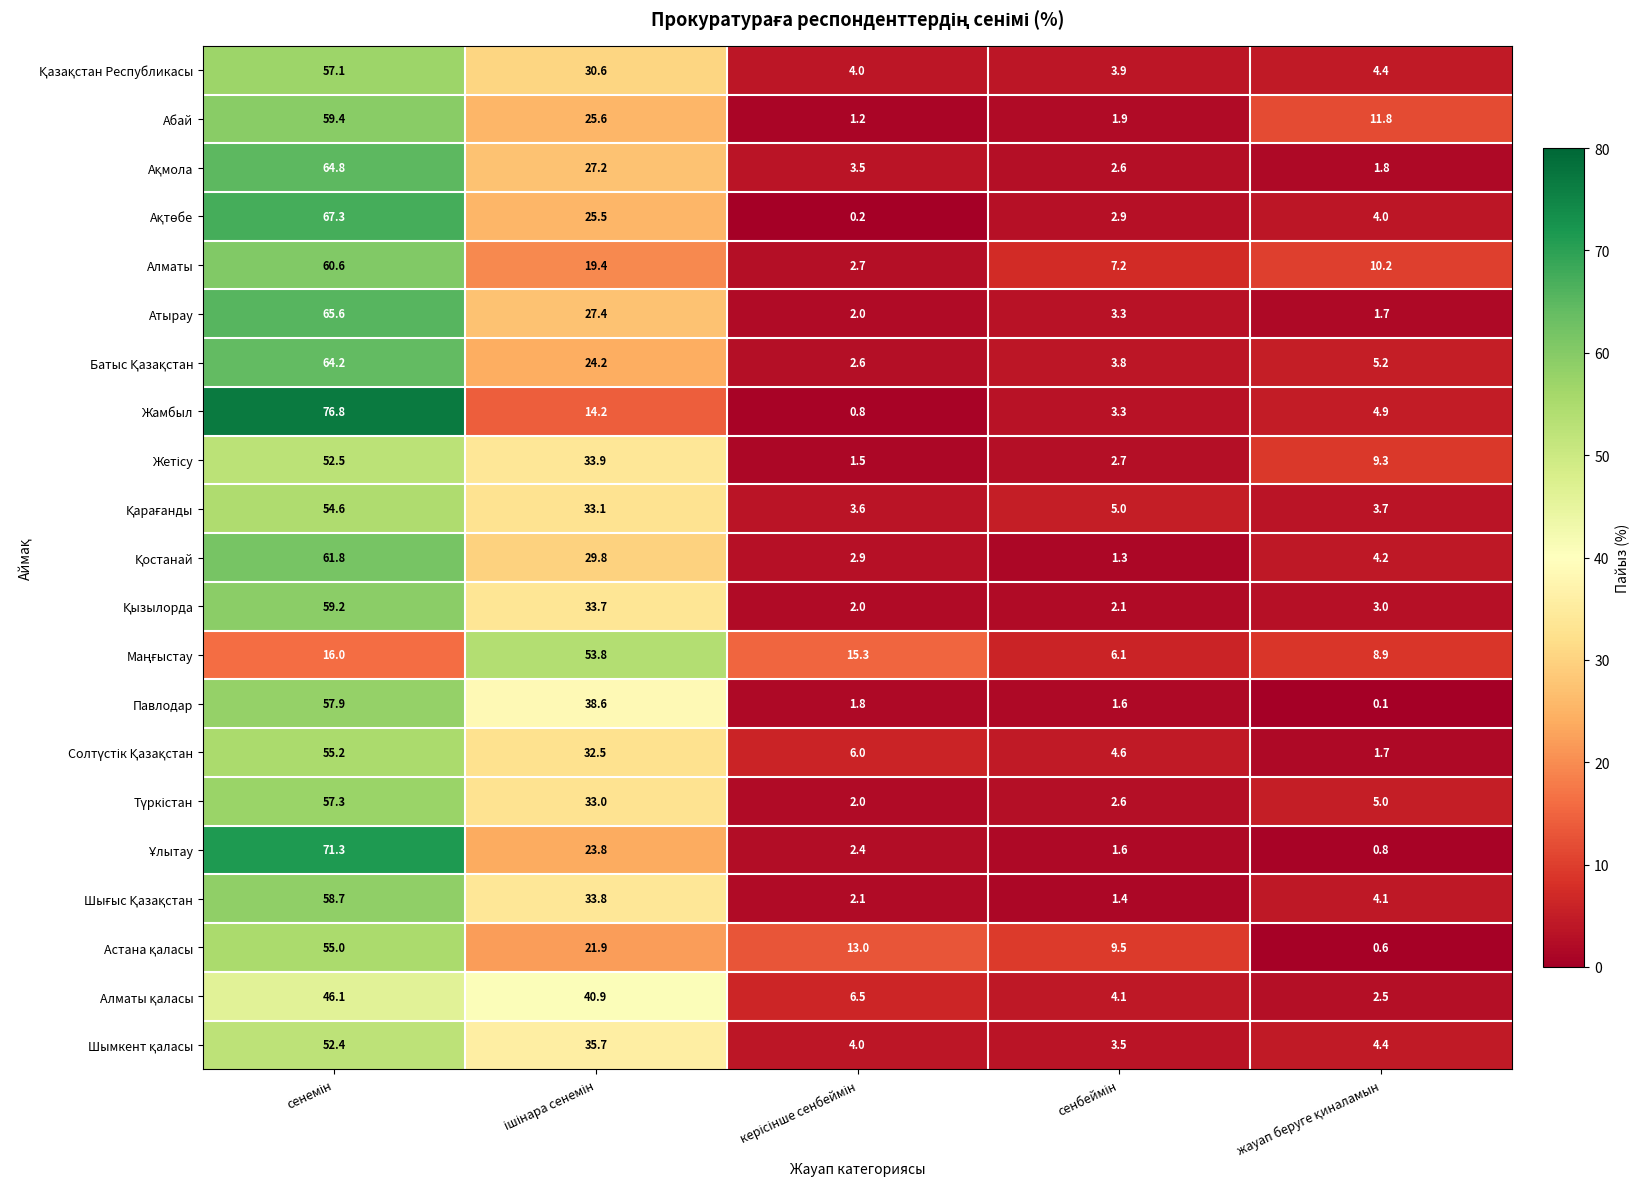

Which series has the widest spread of values?

Жамбыл